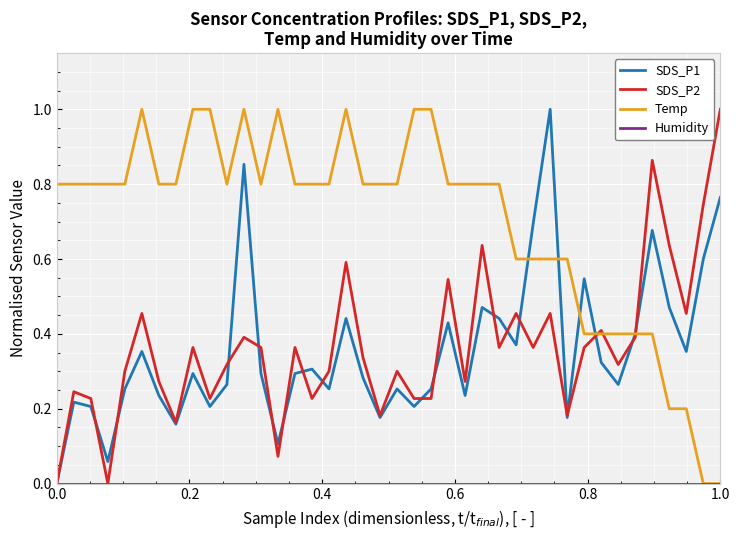

Which series has the largest total across all categories?

Temp